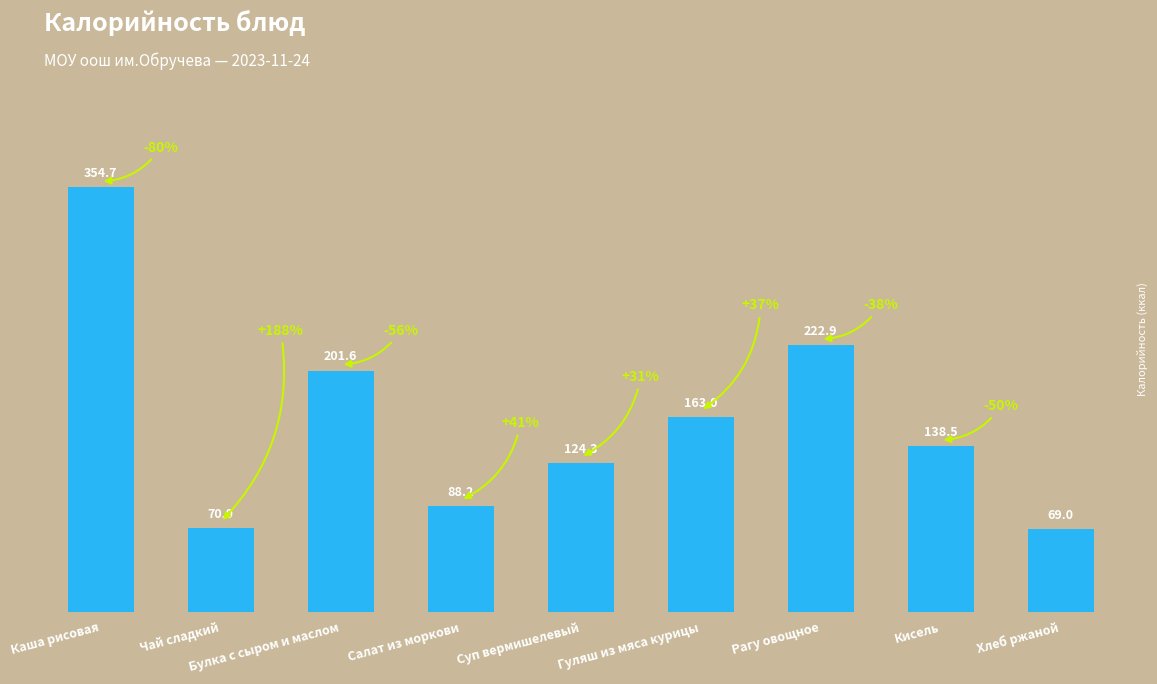

Reading left to right, what are all the values shown in this chart?

354.7	70.0	201.6	88.2	124.3	163.0	222.9	138.5	69.0